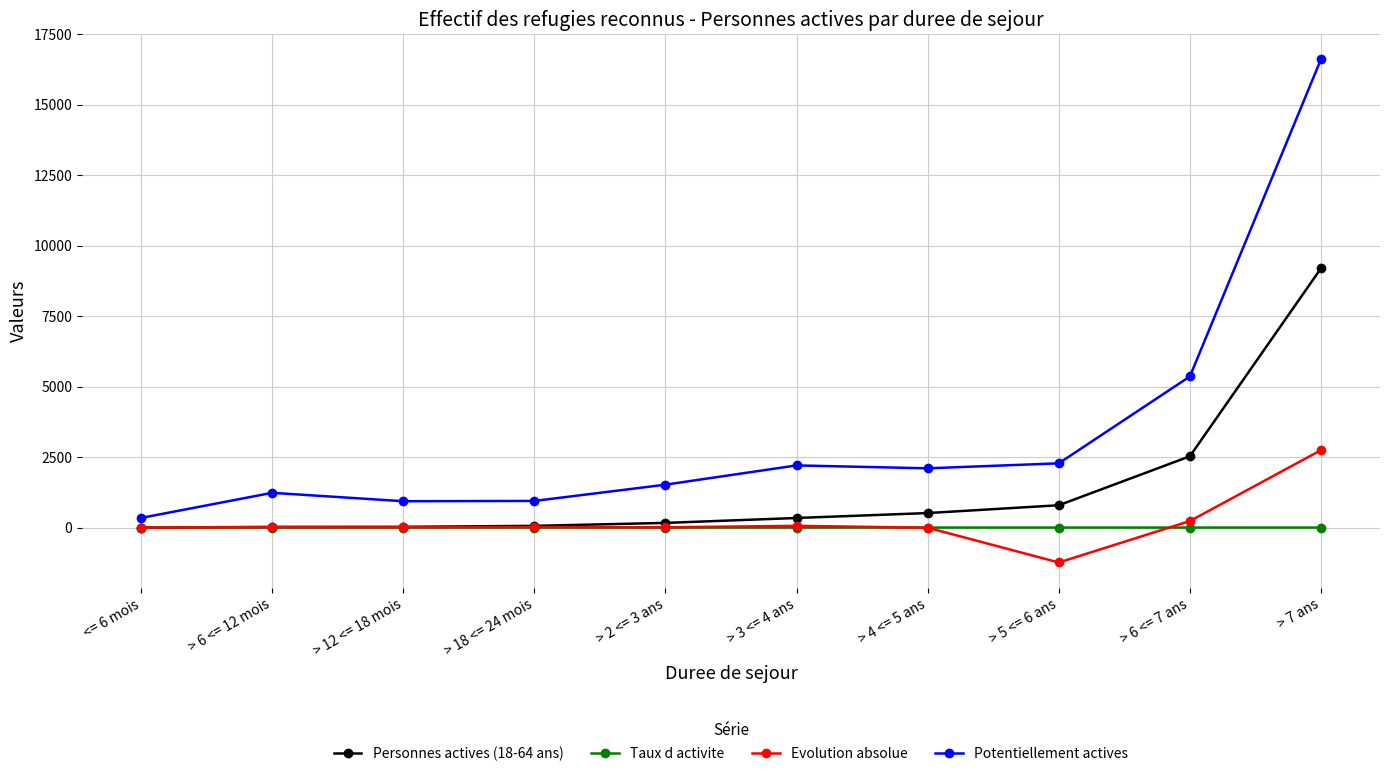

The value of Taux d activite at > 12 <= 18 mois is 0.0. True or false?

True